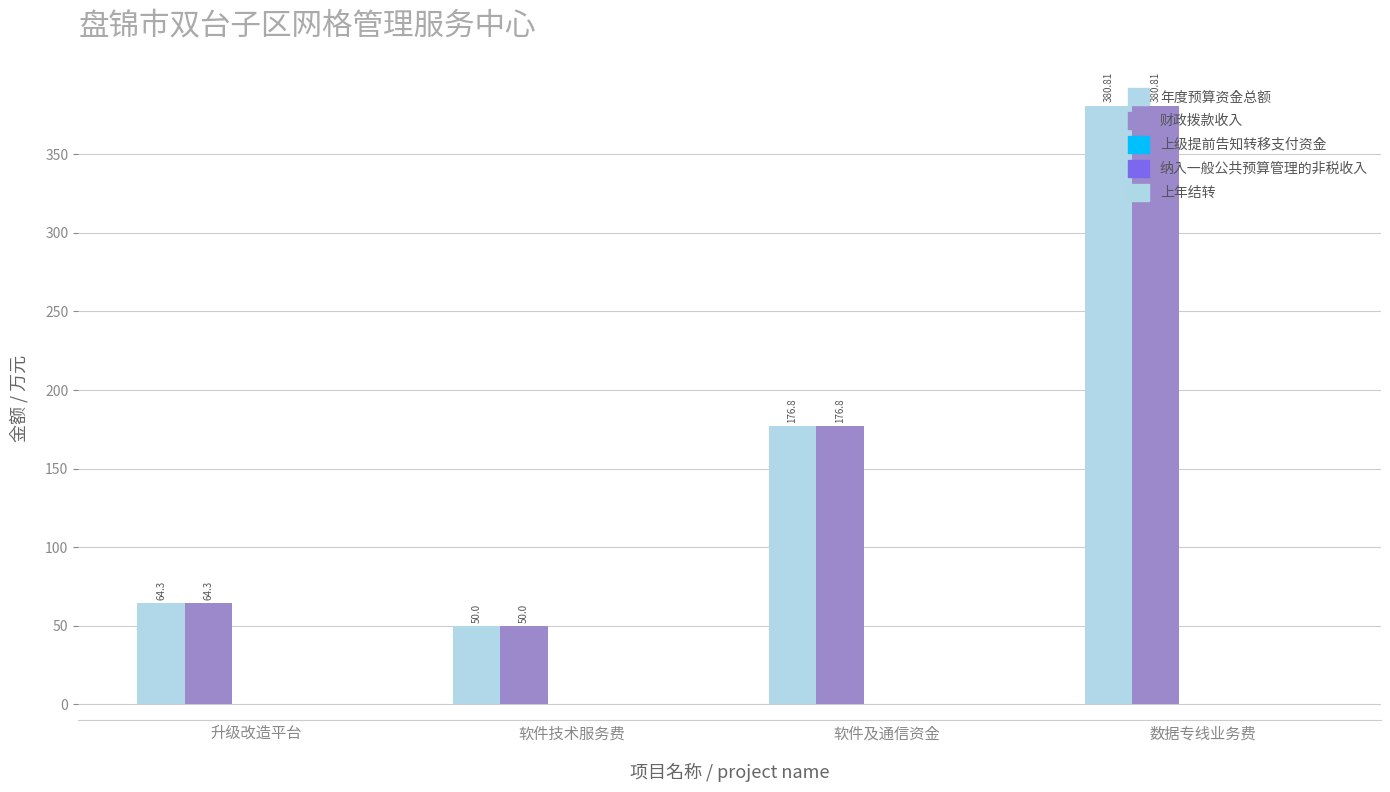

How many data points does each series have?

4